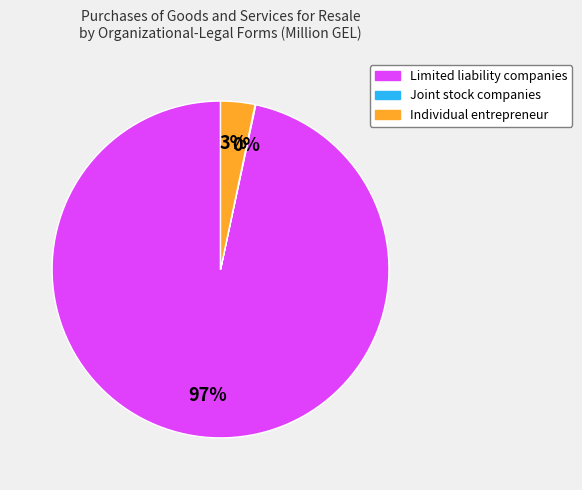

Is there a majority slice in this chart?

Yes